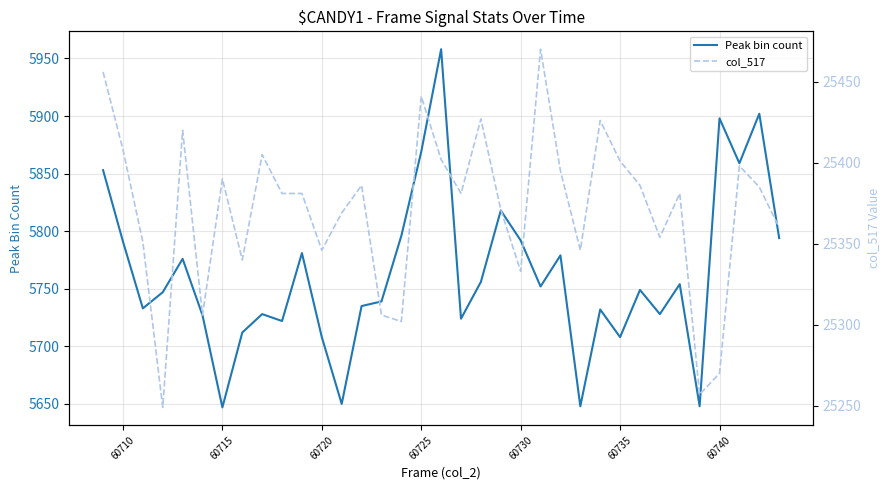

What is the lowest value of the Peak bin count series?

5647